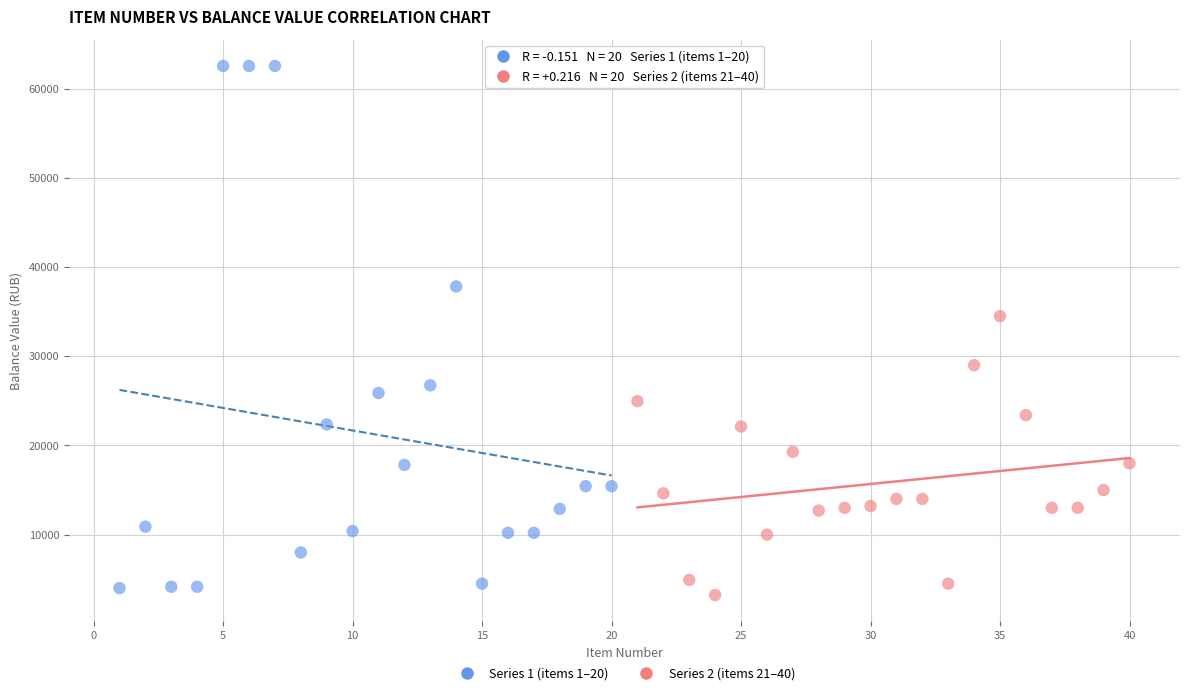

What are all the series names shown in the legend?

Series 1 (items 1–20), Series 2 (items 21–40)